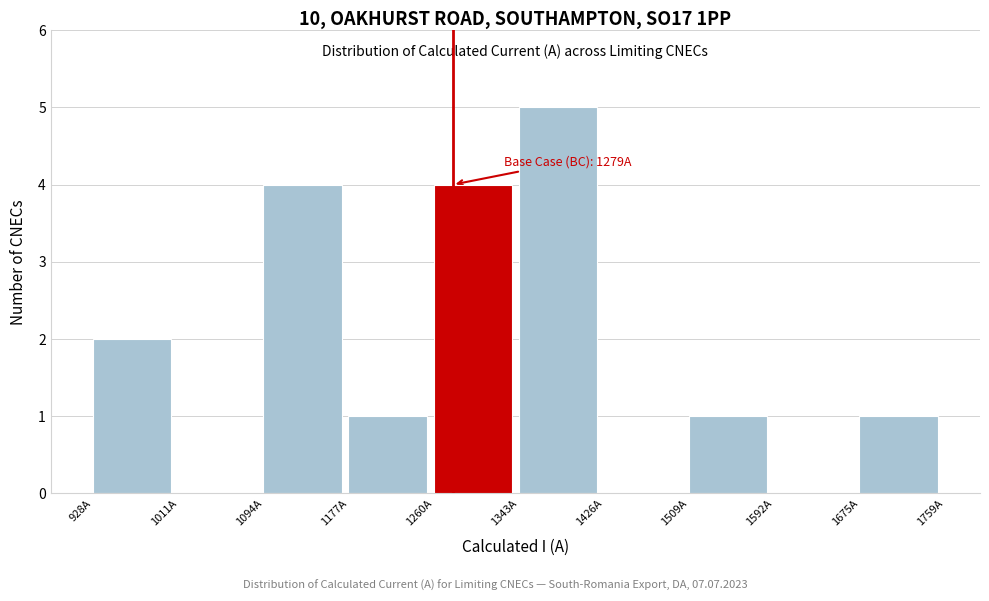

Which range on the x-axis has the tallest bar?

1340 to 1430